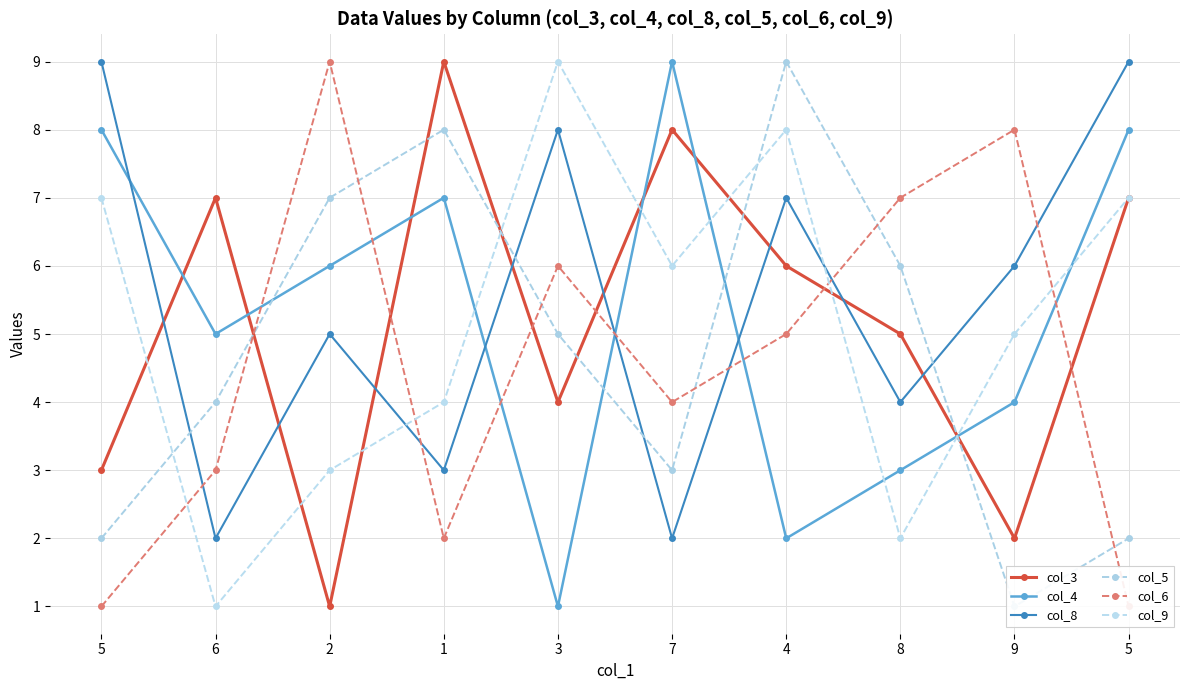

Does the chart display data point markers on the line(s)?

Yes